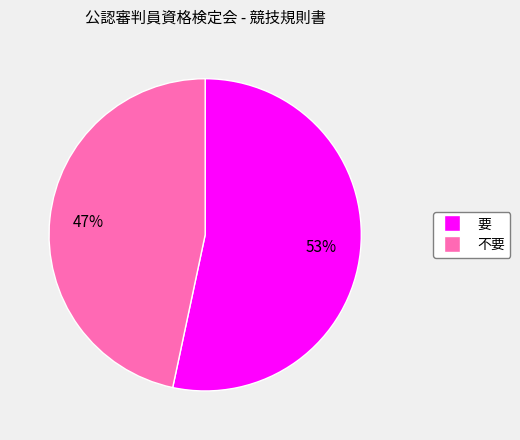

How many segments does this pie chart have?

2